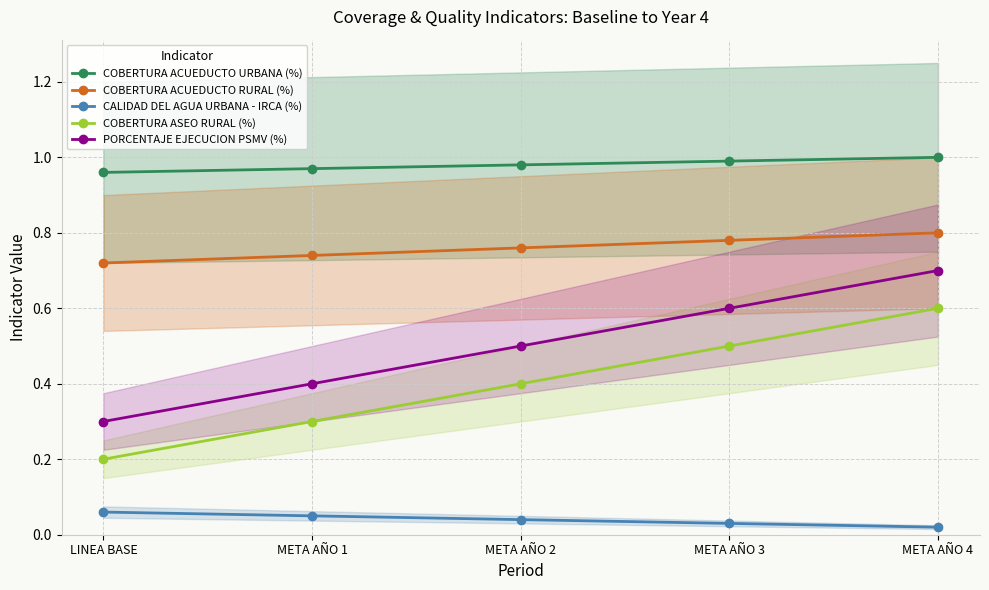

Reading left to right, what are all the values shown in this chart?

COBERTURA ACUEDUCTO URBANA (%): LINEA BASE=1.0	META AÑO 1=1.0	META AÑO 2=1.0	META AÑO 3=1.0	META AÑO 4=1.0
COBERTURA ACUEDUCTO RURAL (%): LINEA BASE=0.7	META AÑO 1=0.7	META AÑO 2=0.8	META AÑO 3=0.8	META AÑO 4=0.8
CALIDAD DEL AGUA URBANA - IRCA (%): LINEA BASE=0.1	META AÑO 1=0.1	META AÑO 2=0.0	META AÑO 3=0.0	META AÑO 4=0.0
COBERTURA ASEO RURAL (%): LINEA BASE=0.2	META AÑO 1=0.3	META AÑO 2=0.4	META AÑO 3=0.5	META AÑO 4=0.6
PORCENTAJE EJECUCION PSMV (%): LINEA BASE=0.3	META AÑO 1=0.4	META AÑO 2=0.5	META AÑO 3=0.6	META AÑO 4=0.7